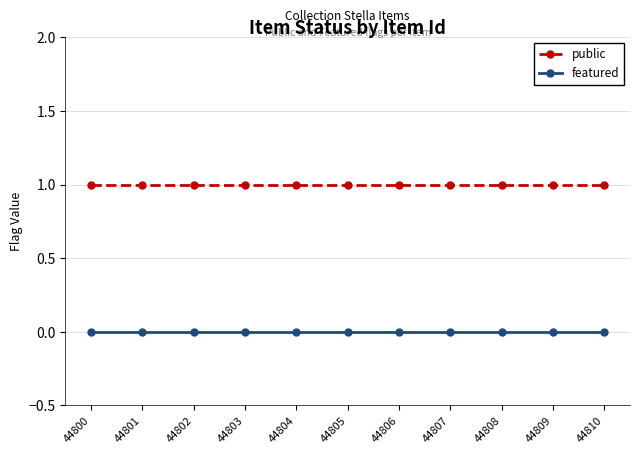

Reading left to right, list all the values displayed in this chart.

public: 1	1	1	1	1	1	1	1	1	1	1
featured: 0	0	0	0	0	0	0	0	0	0	0